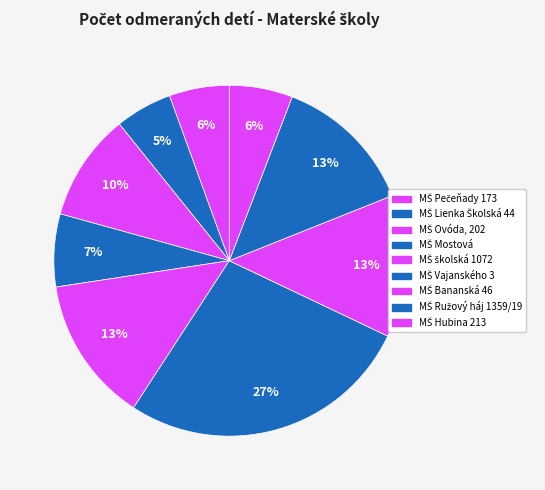

How many slices are in this pie chart?

9